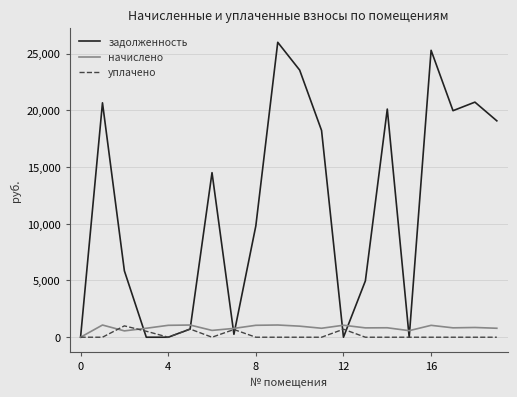

Which series has the largest total across all categories?

задолженность